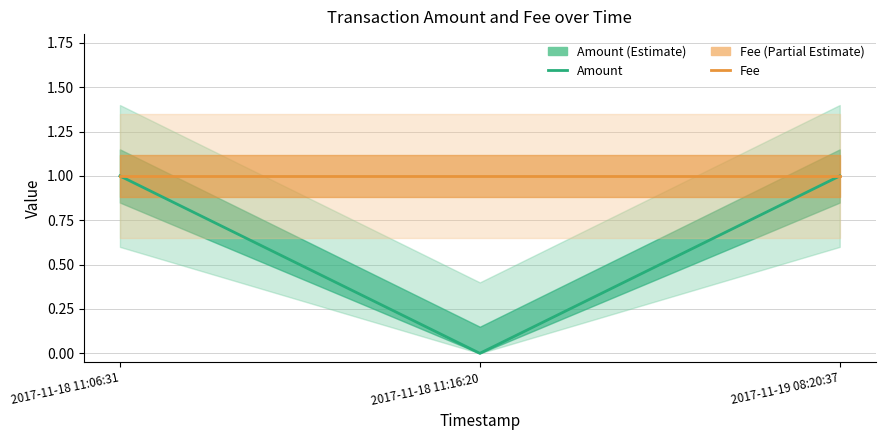

What is the difference between the maximum and minimum values in the Amount series?

1